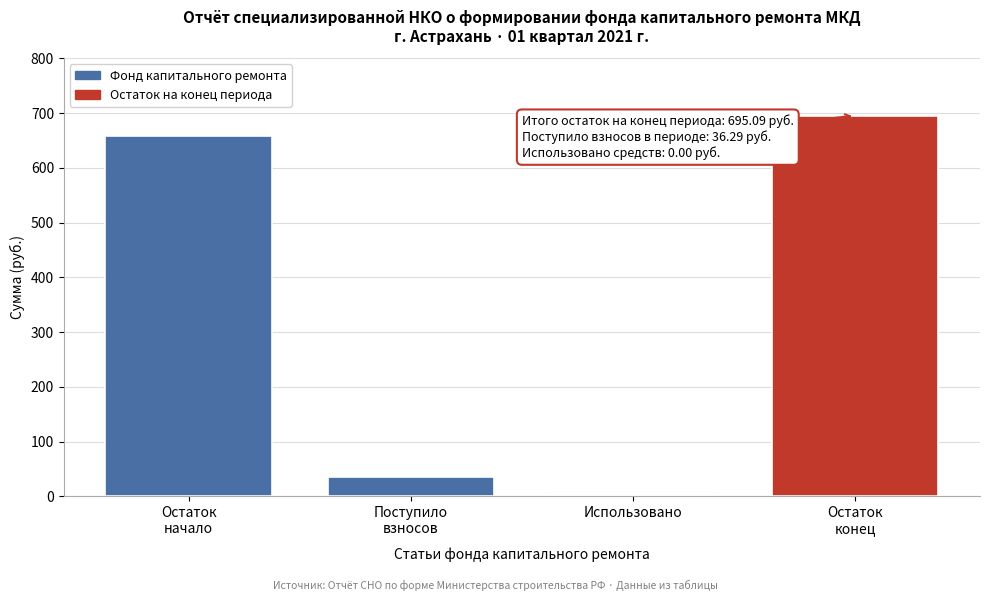

What is the greatest value displayed?

695.1